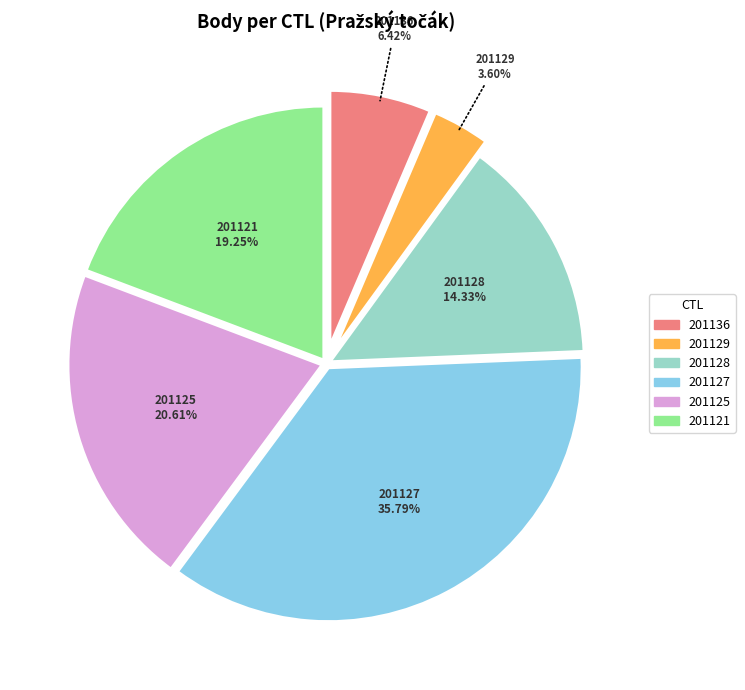

What is the ratio of the value at 201121 to the value at 201136?

3.0